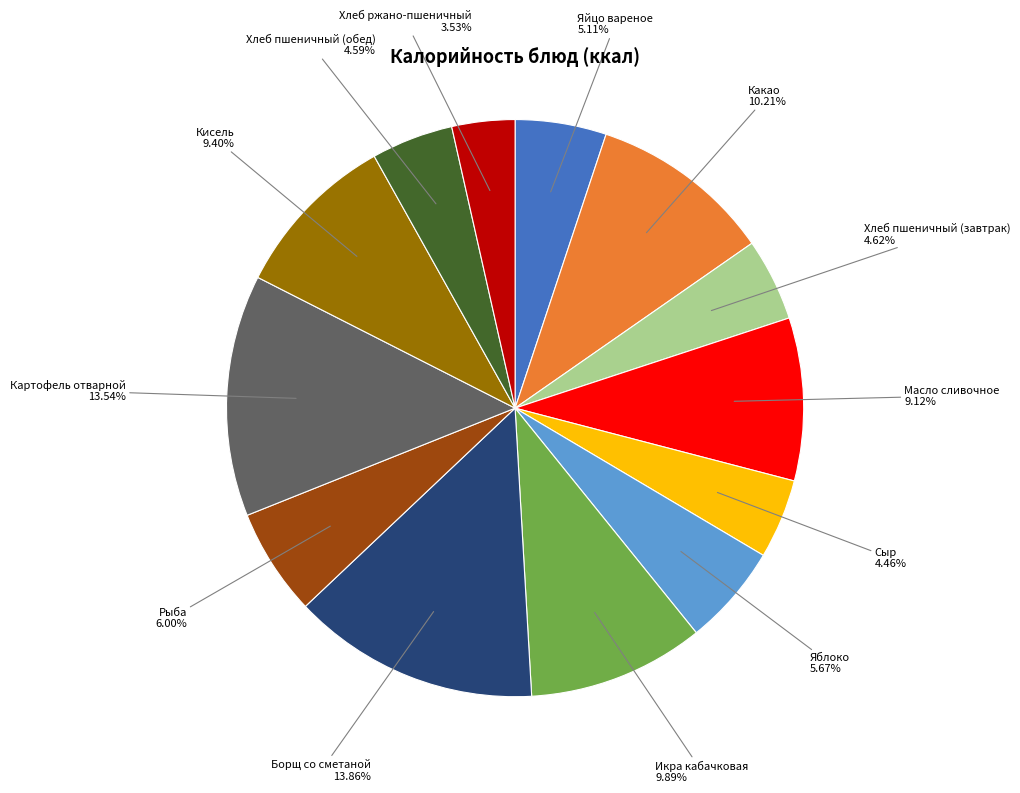

Is there any slice that represents more than half of the pie?

No